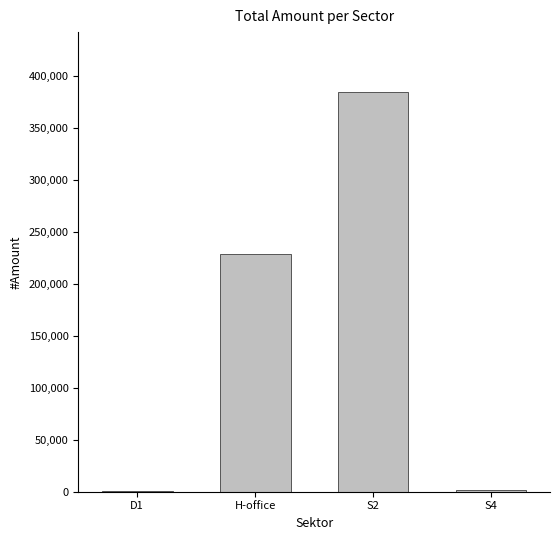

At which category does the chart reach its peak across all series?

S2